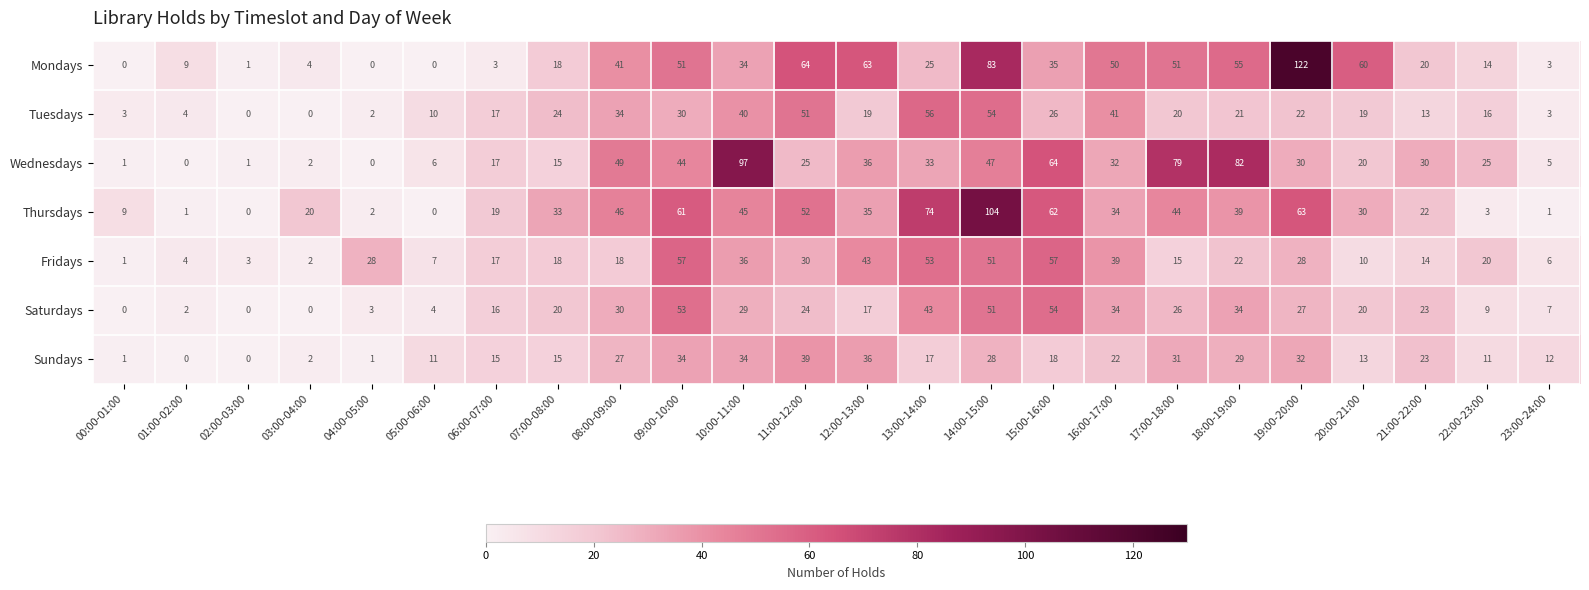

True or false: Wednesdays has a value of 30 at 21:00-22:00.

True